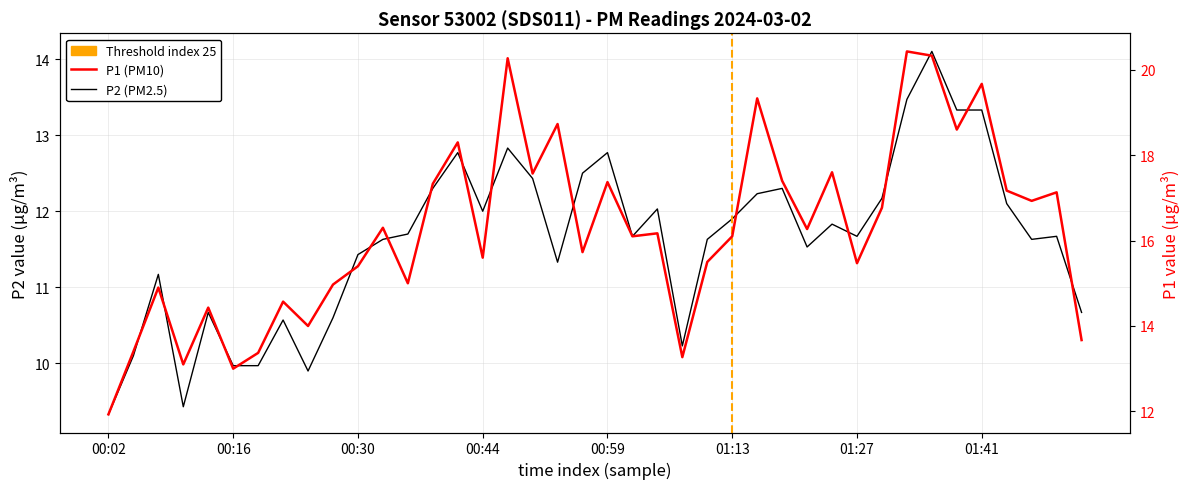

What position from the left is 19?

20